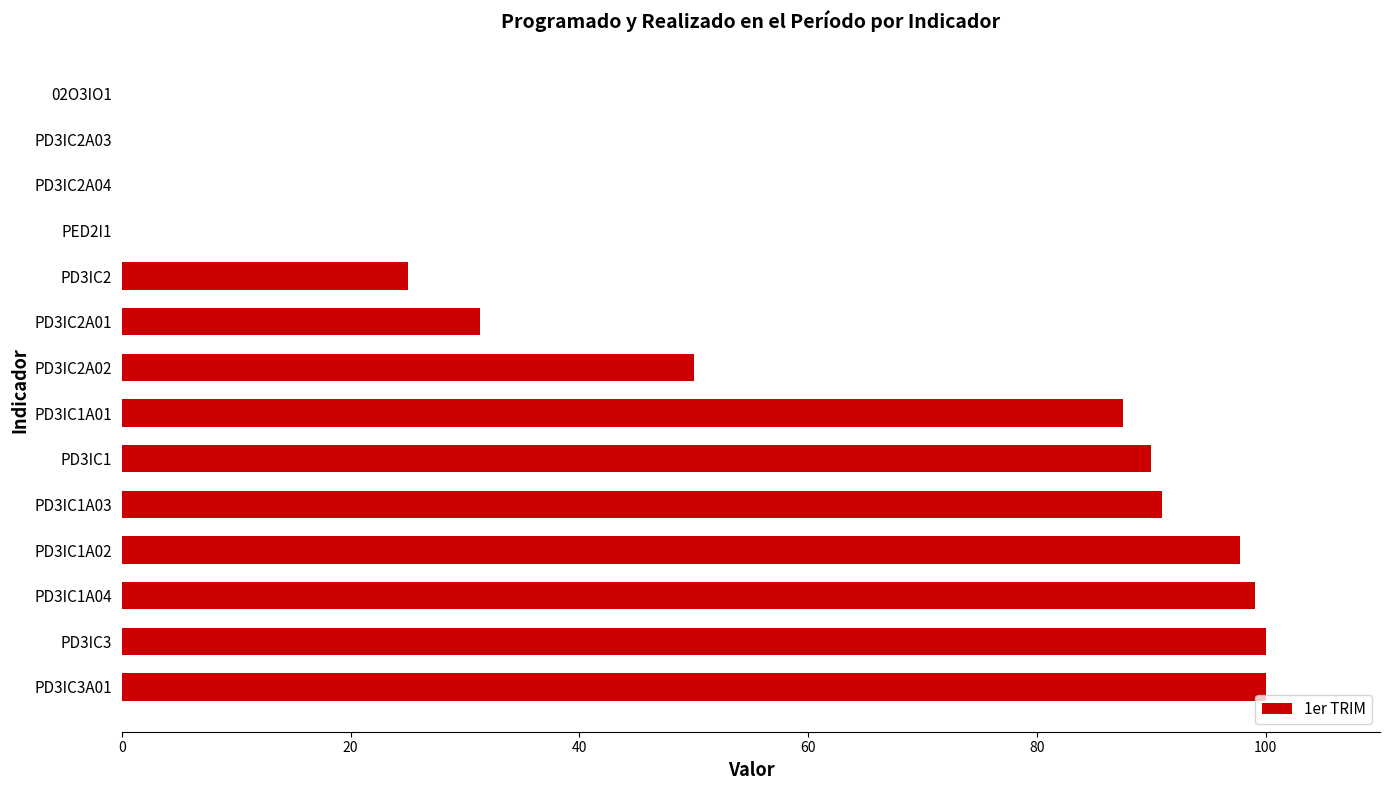

The value at PD3IC3 is 100.0. True or false?

True